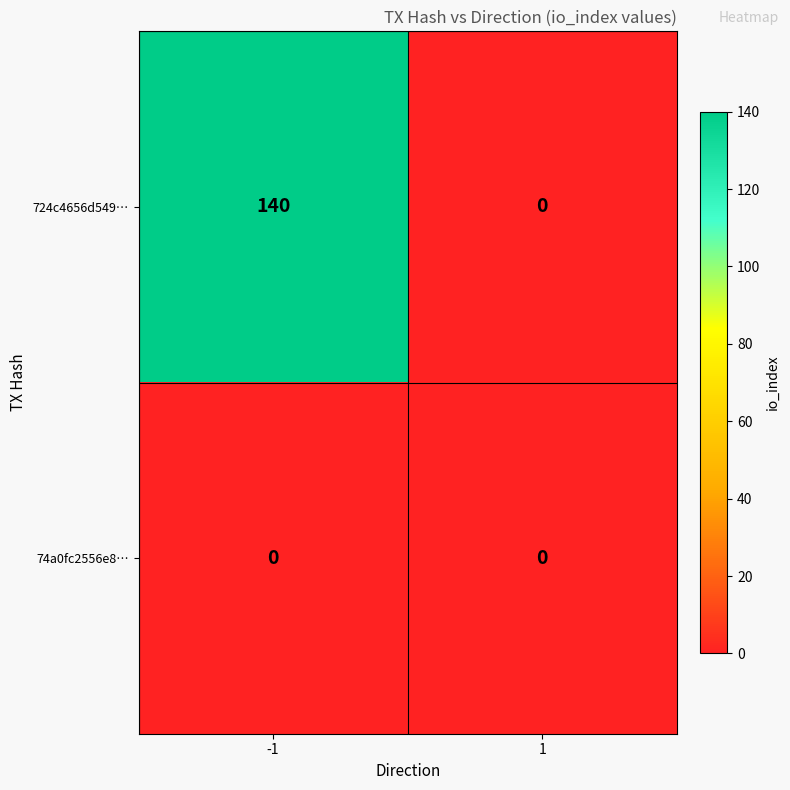

The 74a0fc2556e8… series shows 0 at -1. True or false?

True